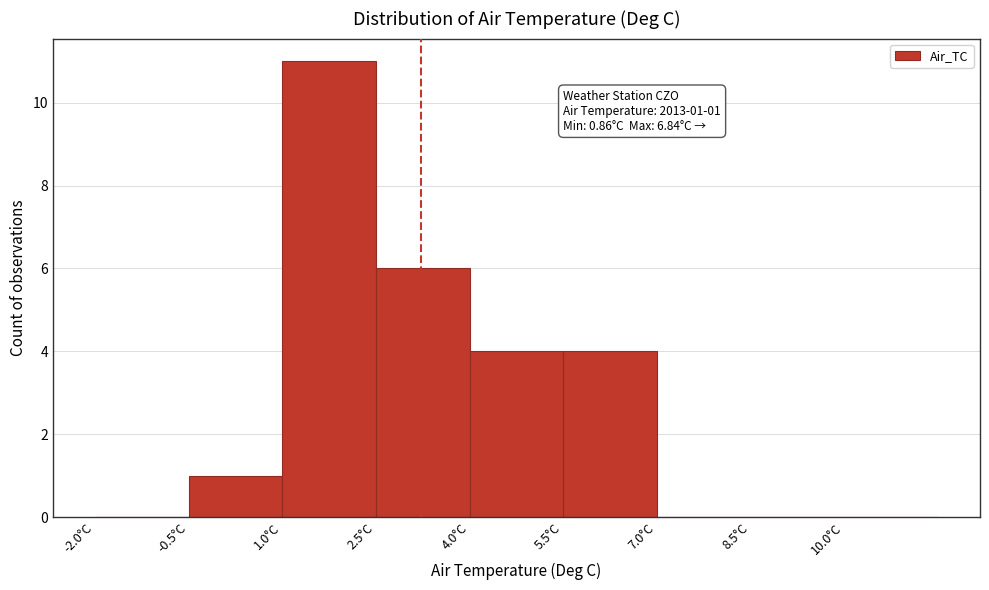

Over which range of the x-axis is the bar tallest?

1.0 to 2.5